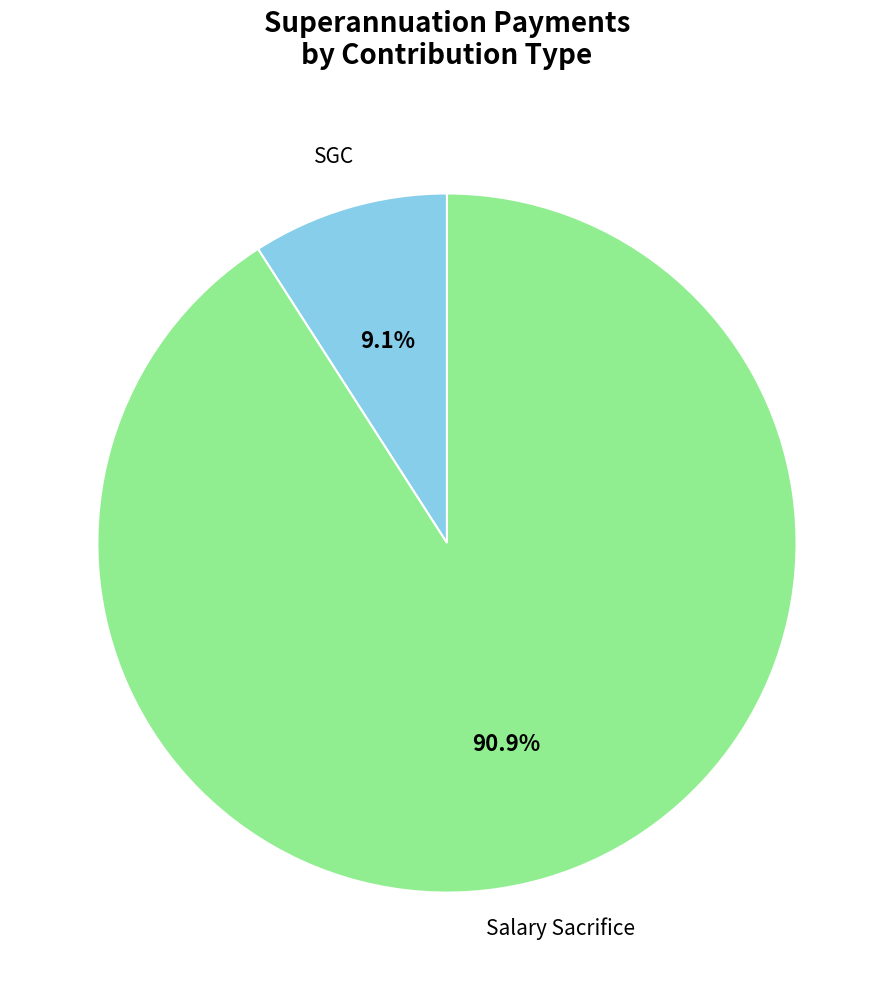

How many segments does this pie chart have?

2